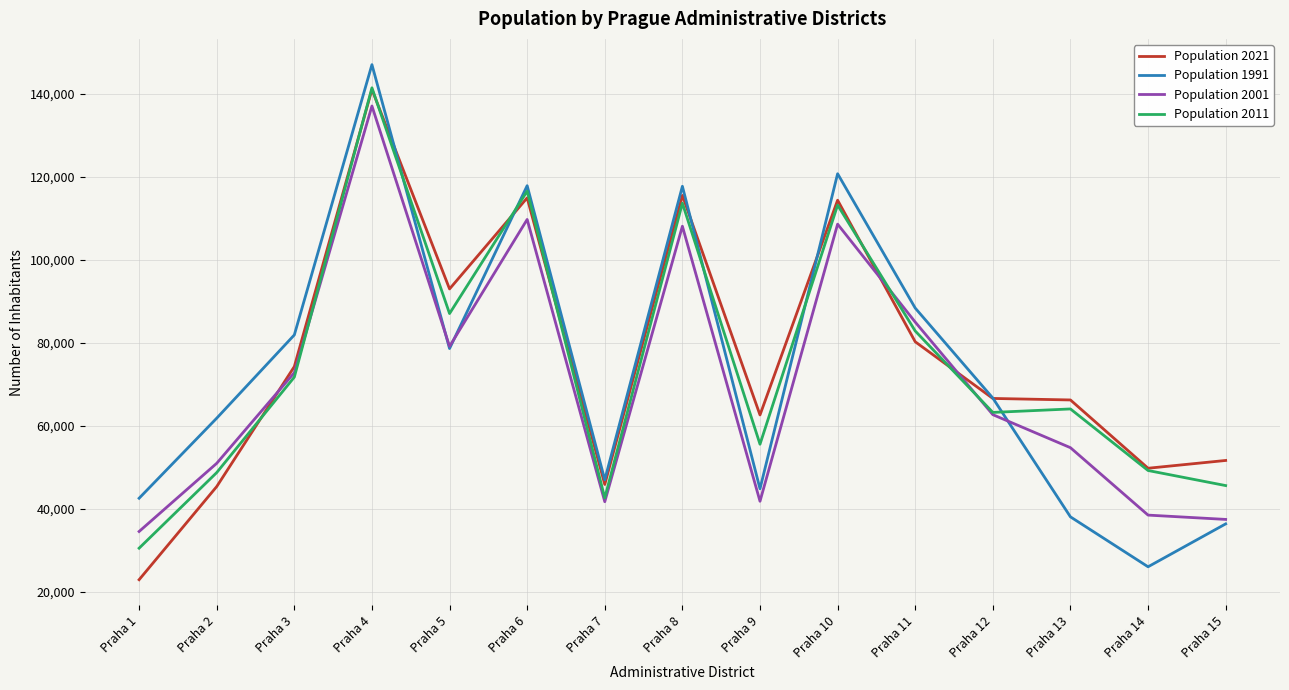

What value does the Population 2011 series have at Praha 3, to the nearest 10?

71770